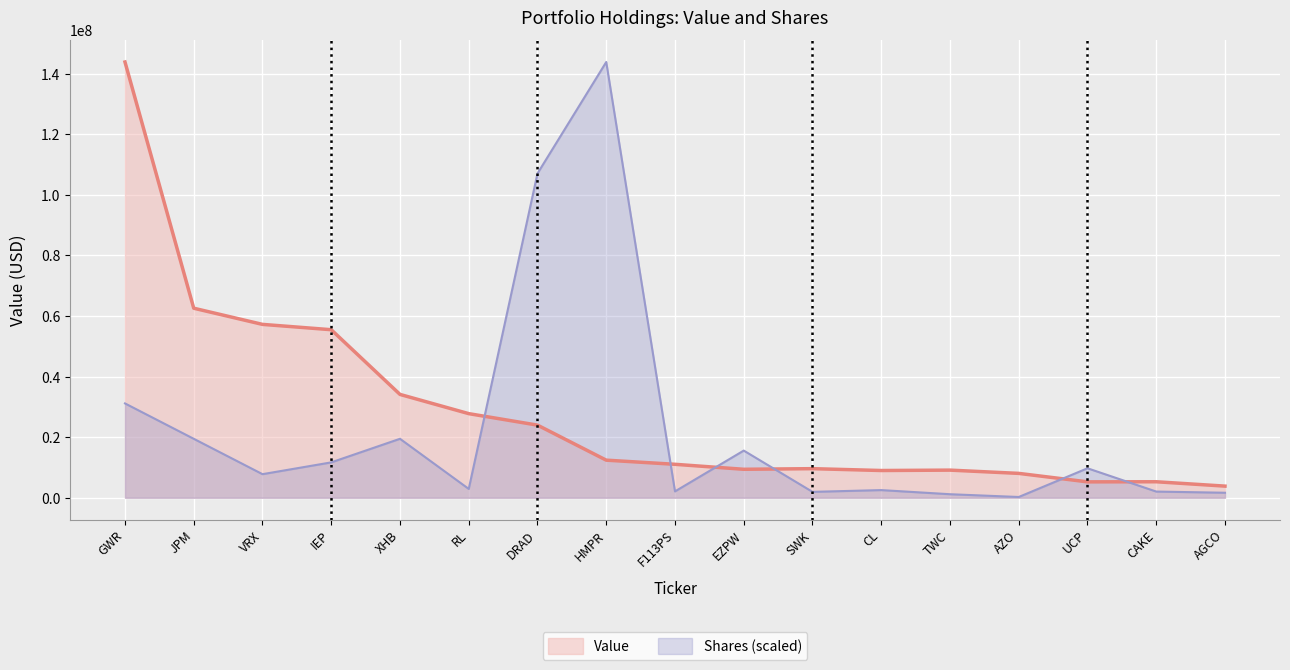

At which category does Shares (scaled) reach its first local peak?

XHB